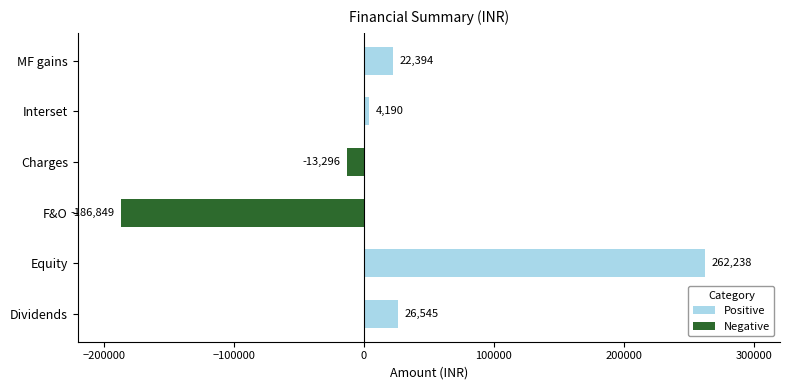

How many data points are less than 22394?

3